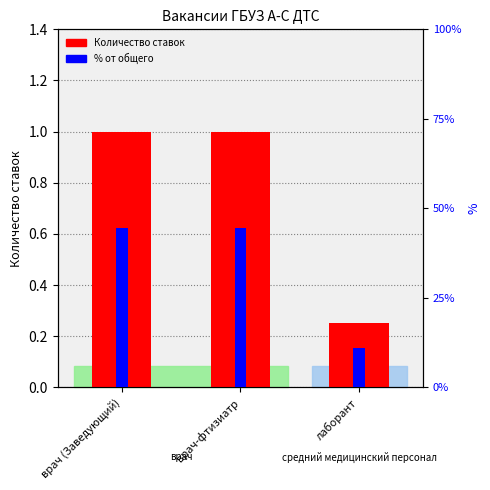

Is it true that Количество ставок equals 1.8 at врач-фтизиатр?

False